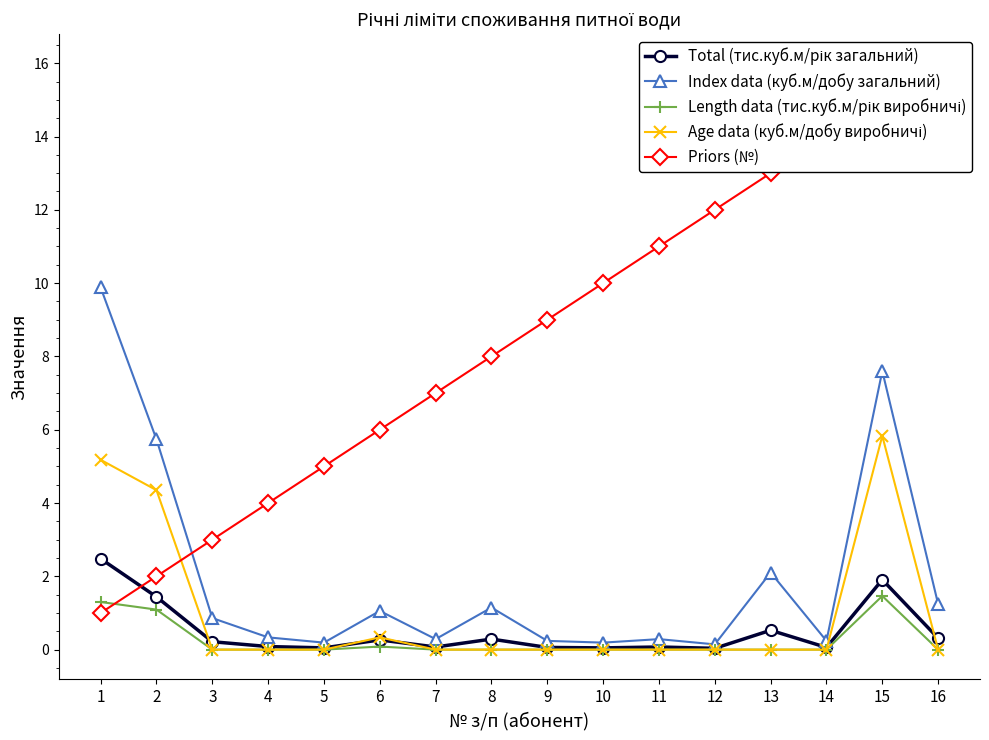

Reading right to left, what are all the values shown in this chart?

Total (тис.куб.м/рік загальний): 0.3	1.9	0.1	0.5	0.0	0.1	0.0	0.1	0.3	0.1	0.3	0.0	0.1	0.2	1.4	2.5
Index data (куб.м/добу загальний): 1.2	7.6	0.2	2.1	0.1	0.3	0.2	0.2	1.1	0.3	1.1	0.2	0.3	0.9	5.7	9.9
Length data (тис.куб.м/рік виробничі): 0.0	1.5	0.0	0.0	0.0	0.0	0.0	0.0	0.0	0.0	0.1	0.0	0.0	0.0	1.1	1.3
Age data (куб.м/добу виробничі): 0.0	5.8	0.0	0.0	0.0	0.0	0.0	0.0	0.0	0.0	0.3	0.0	0.0	0.0	4.4	5.2
Priors (№): 16.0	15.0	14.0	13.0	12.0	11.0	10.0	9.0	8.0	7.0	6.0	5.0	4.0	3.0	2.0	1.0